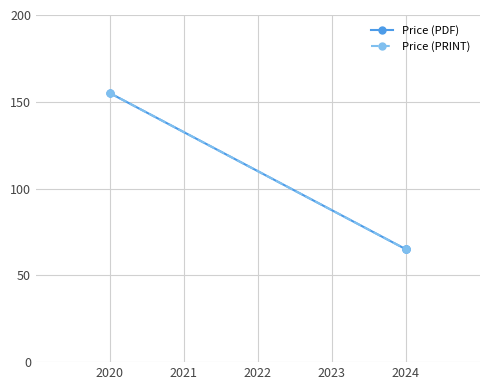

True or false: Price (PRINT) has a value of 232 at 2020.

False